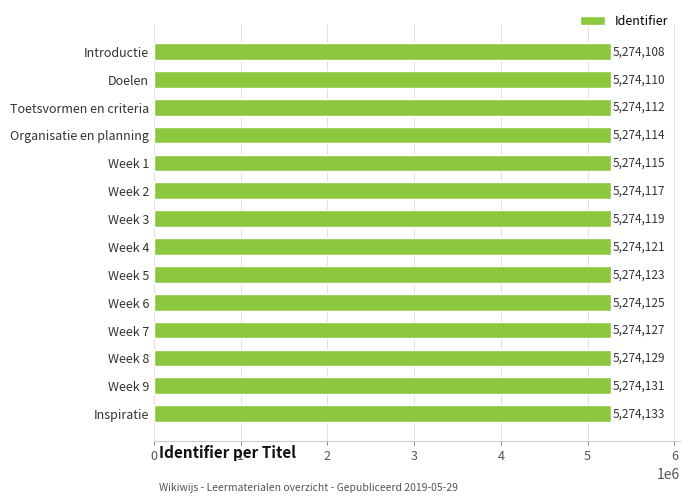

What value does the data have at Week 9, to the nearest 5?

5274130